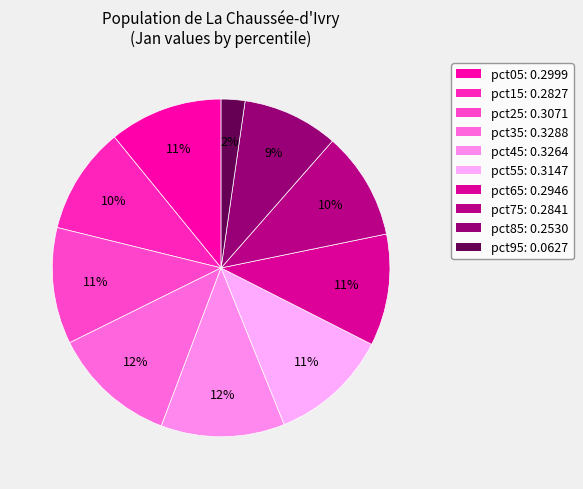

Does pct95 account for over 50% of the chart?

No